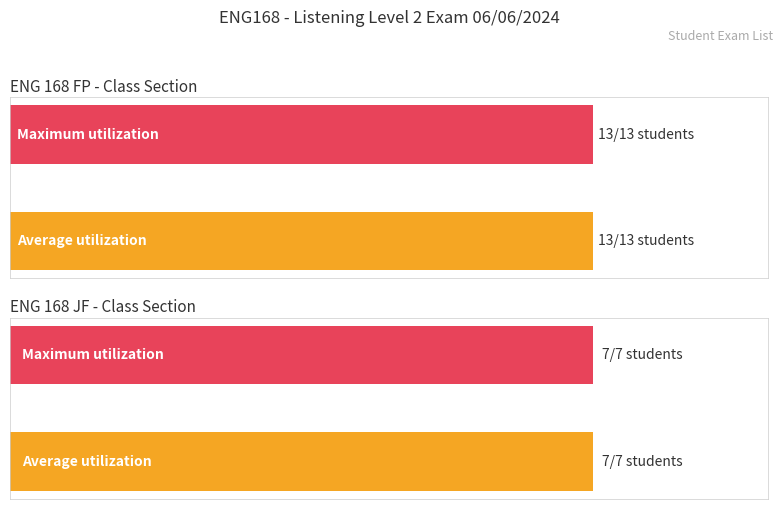

What is the value of the Average utilization bar at the 1st from the left?

13